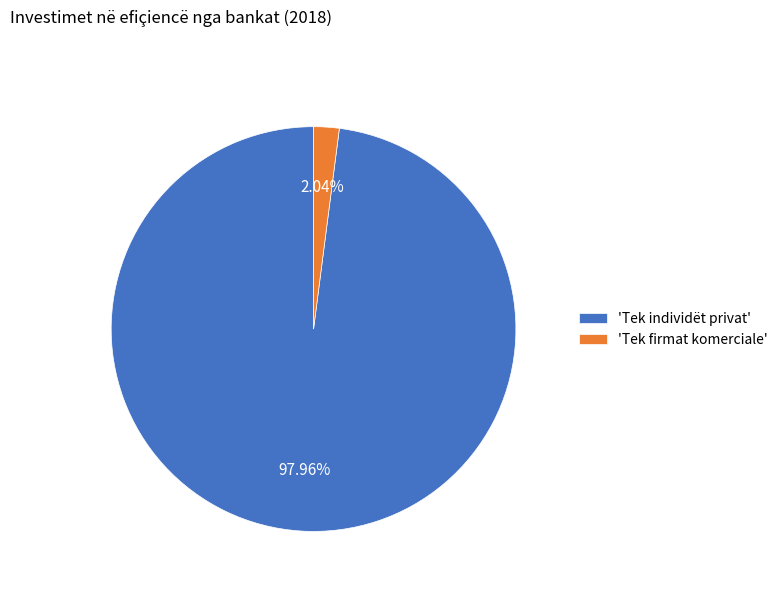

What is the majority slice?

'Tek individët privat'